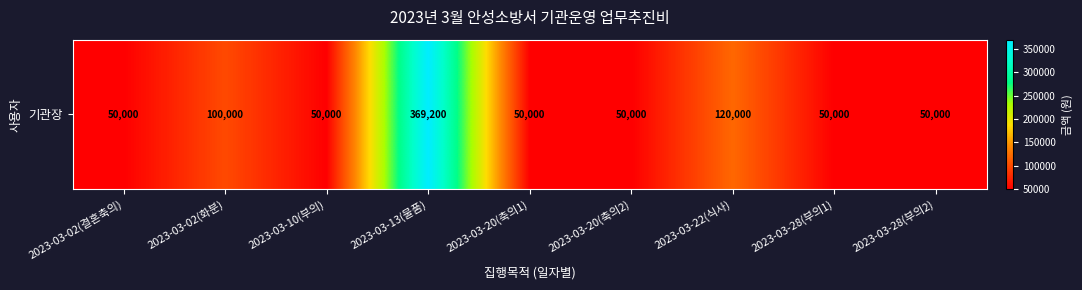

Rank the categories by value from highest to lowest.

2023-03-13(물품), 2023-03-22(식사), 2023-03-02(화분), 2023-03-02(결혼축의), 2023-03-10(부의), 2023-03-20(축의1), 2023-03-20(축의2), 2023-03-28(부의1), 2023-03-28(부의2)